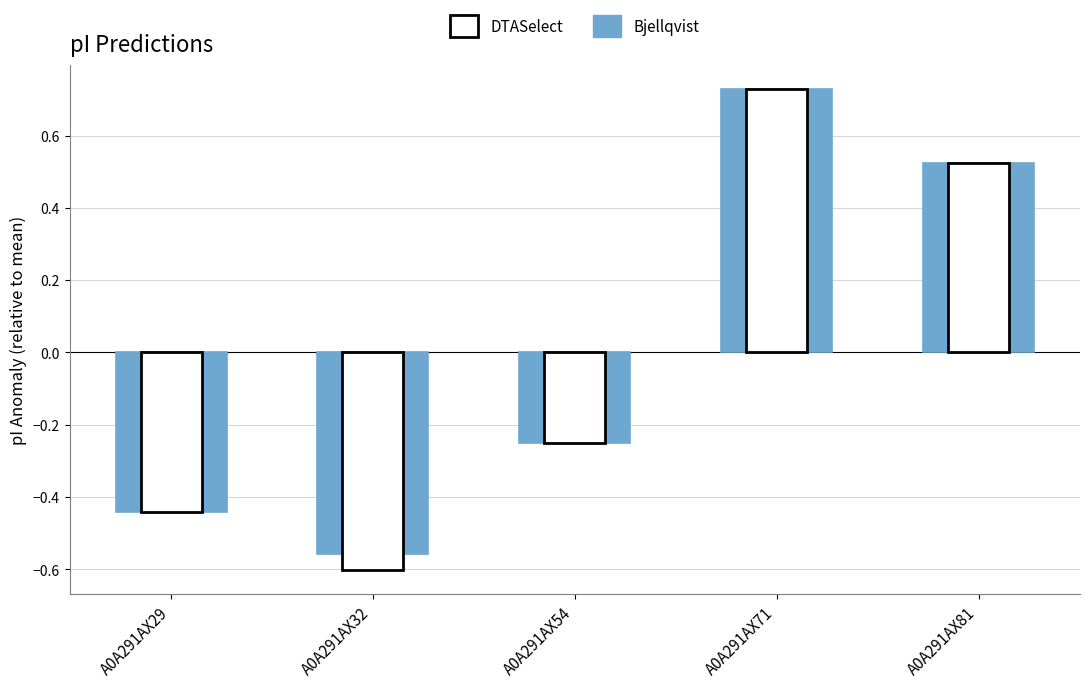

List the labels in order of value, largest first.

A0A291AX71, A0A291AX81, A0A291AX54, A0A291AX29, A0A291AX32